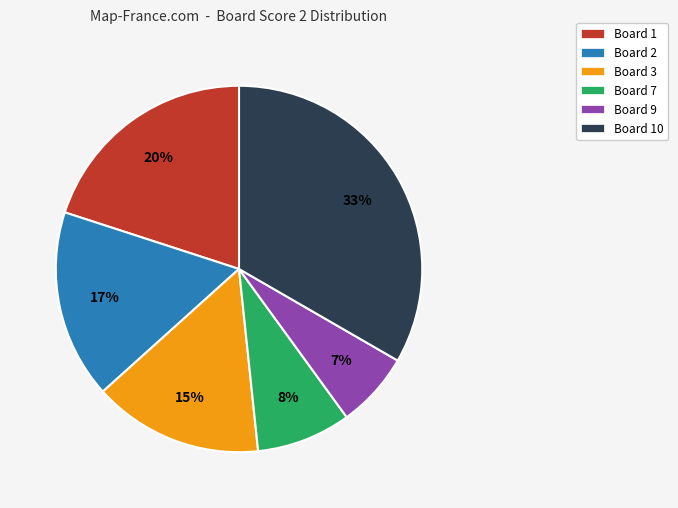

Is there a majority slice in this chart?

No